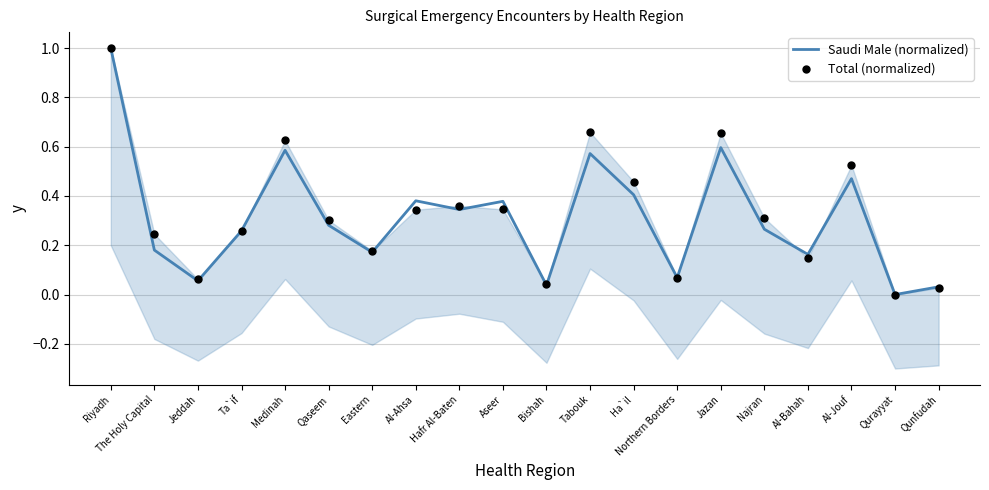

What are all the series names shown in the legend?

Saudi Male (normalized), Total (normalized)